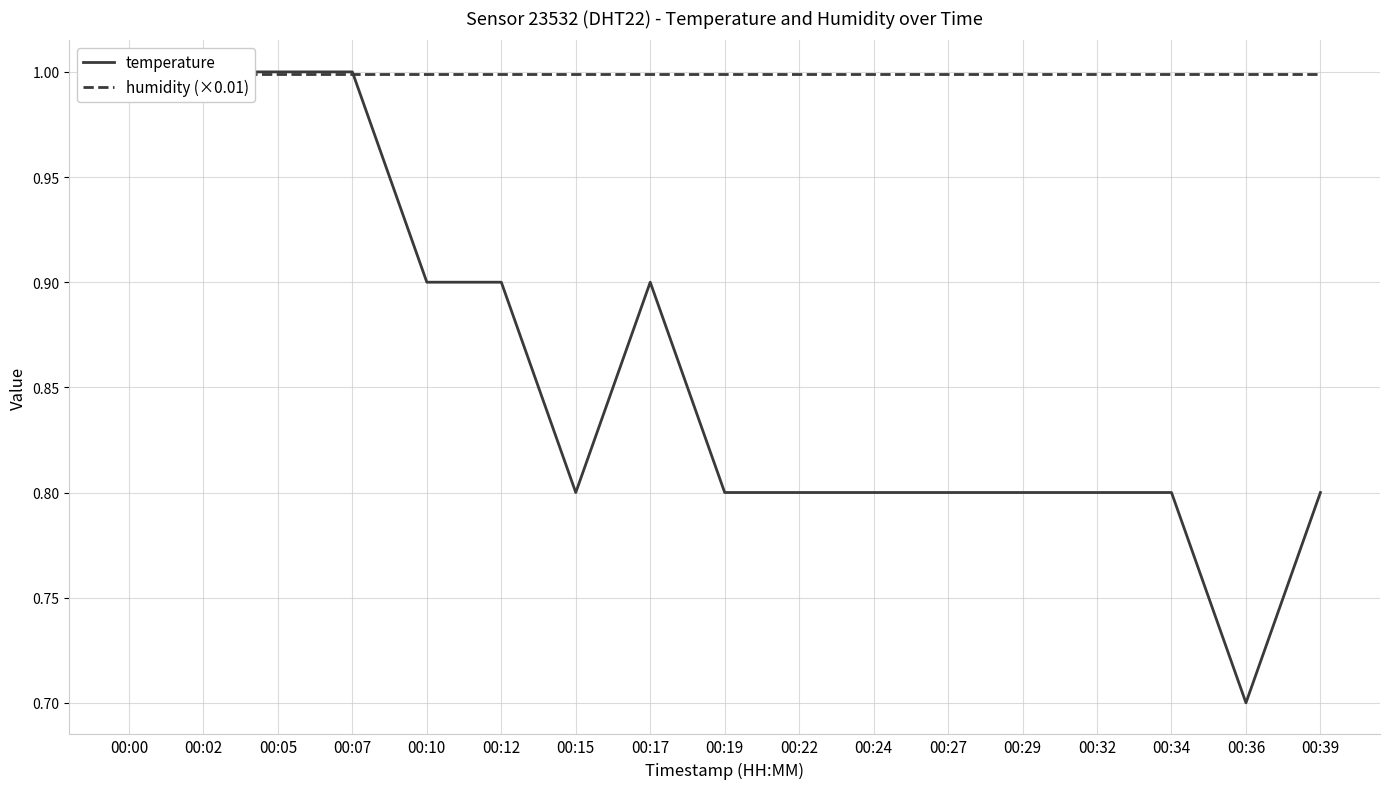

At which label is humidity (×0.01) closest to 0?

00:00